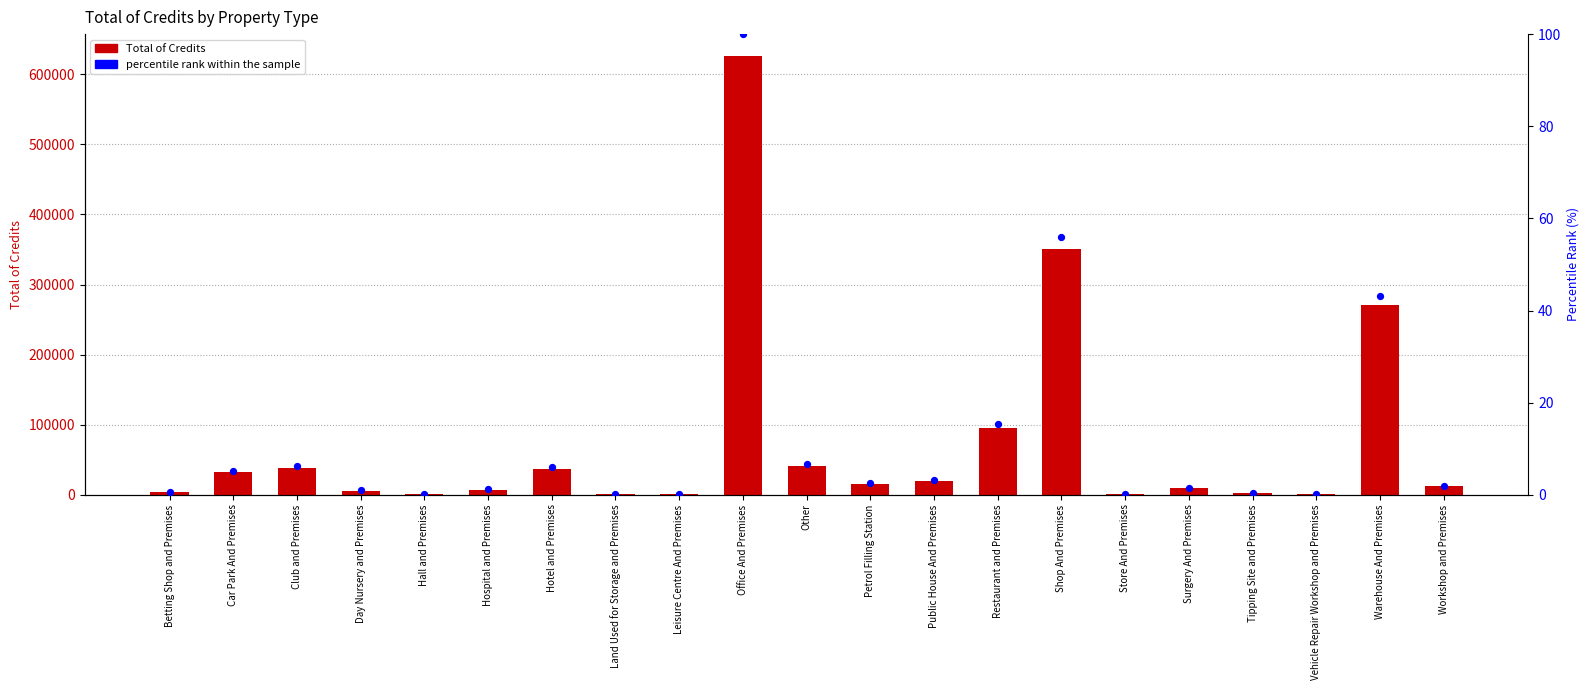

Which series reaches the maximum Y coordinate?

Total of Credits